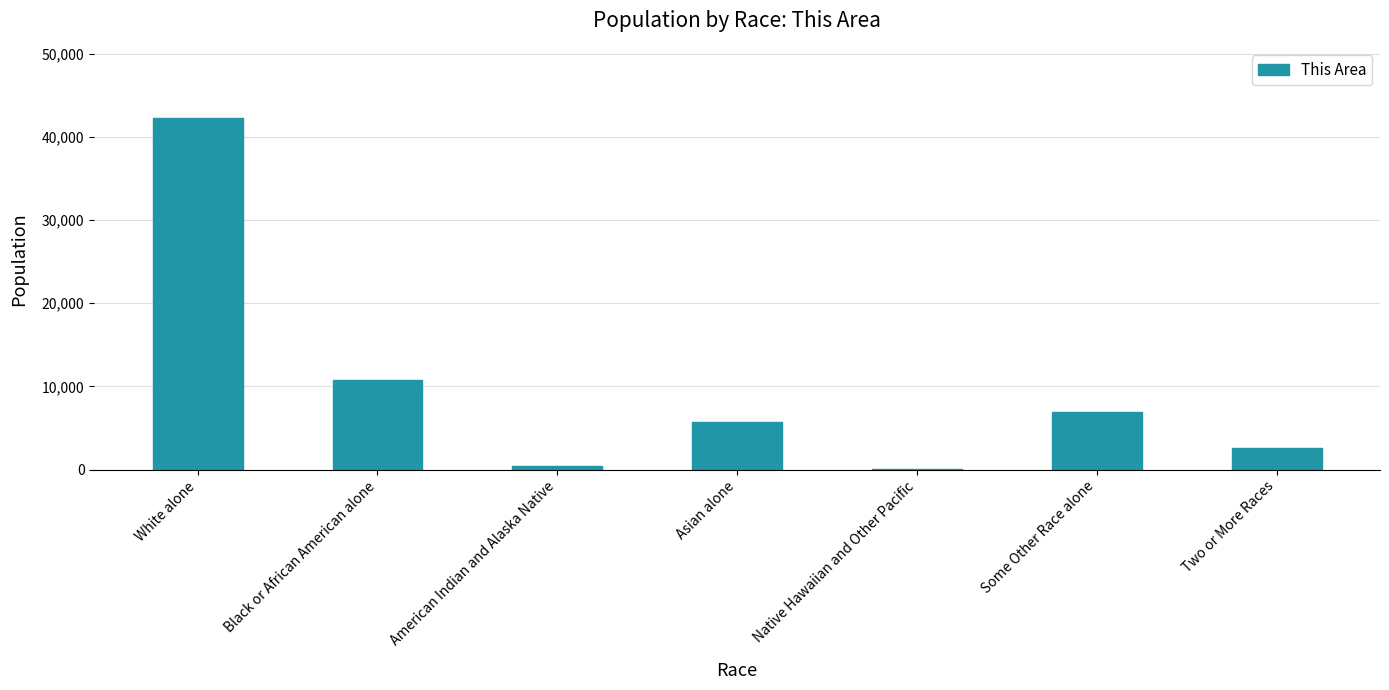

Where is the data nearest to the value 21170?

Black or African American alone